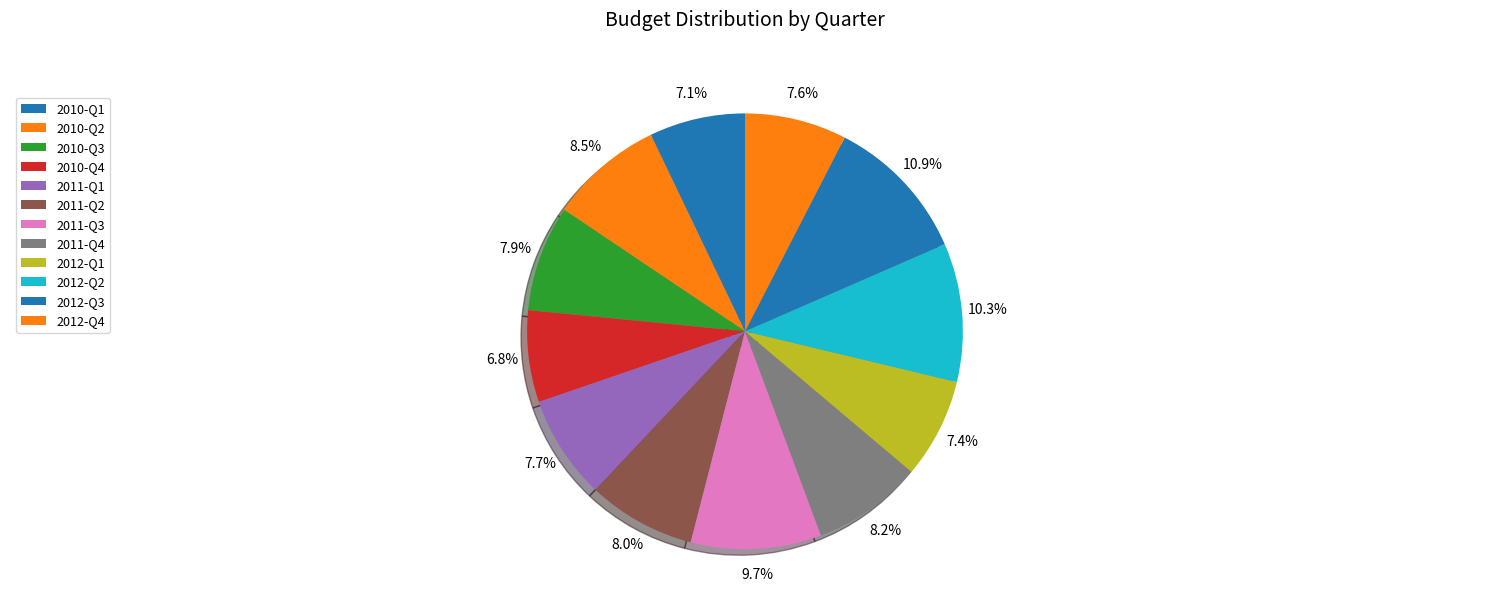

What percentage is NOT represented by 2012-Q1?

92.6%